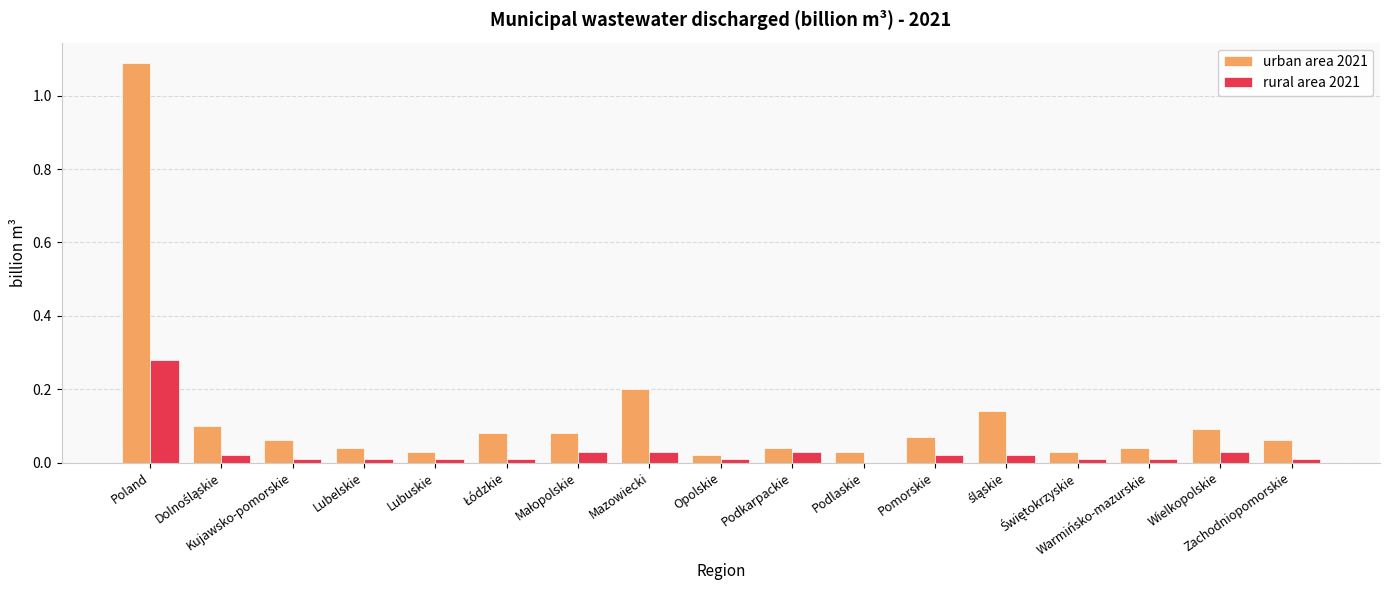

Is it true that urban area 2021 equals 0.1 at Pomorskie?

True